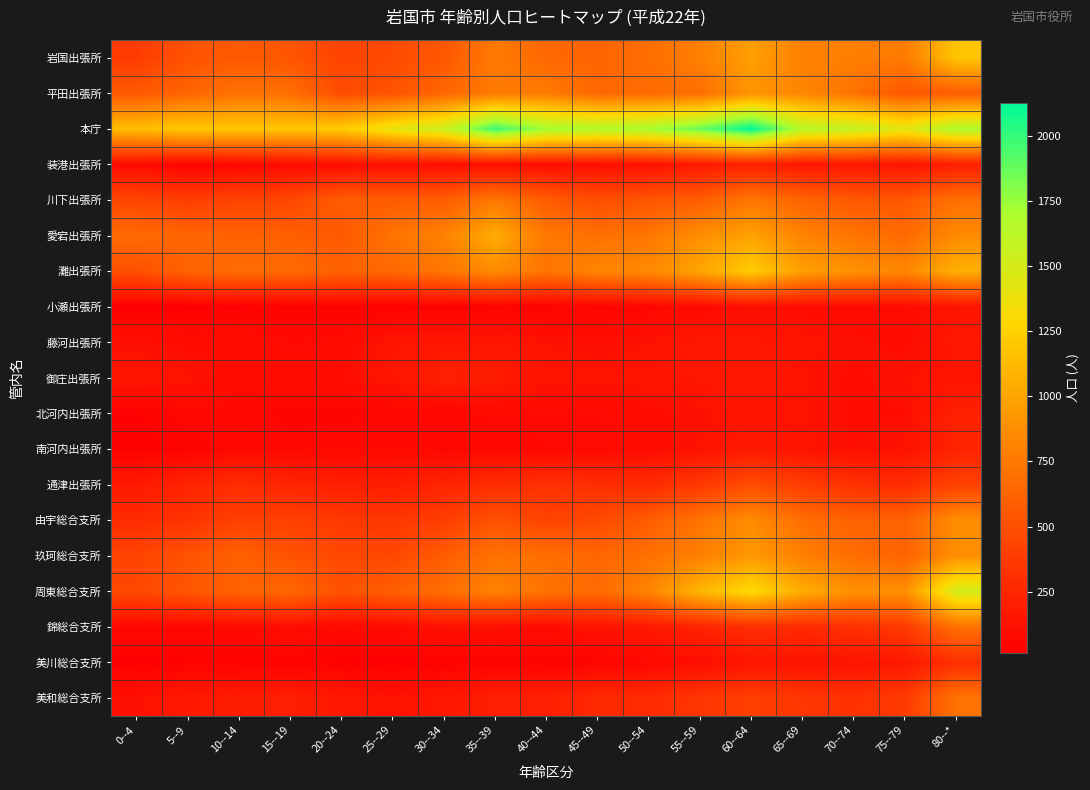

What is the maximum value shown in the chart?

2128